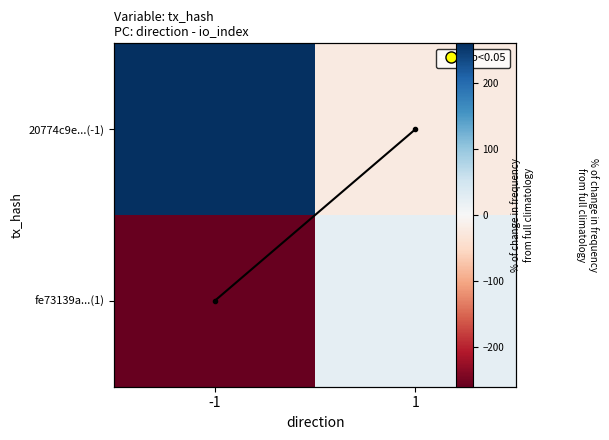

At -1, list the series in order from smallest to largest.

fe73139a...(1), avg line, 20774c9e...(-1)